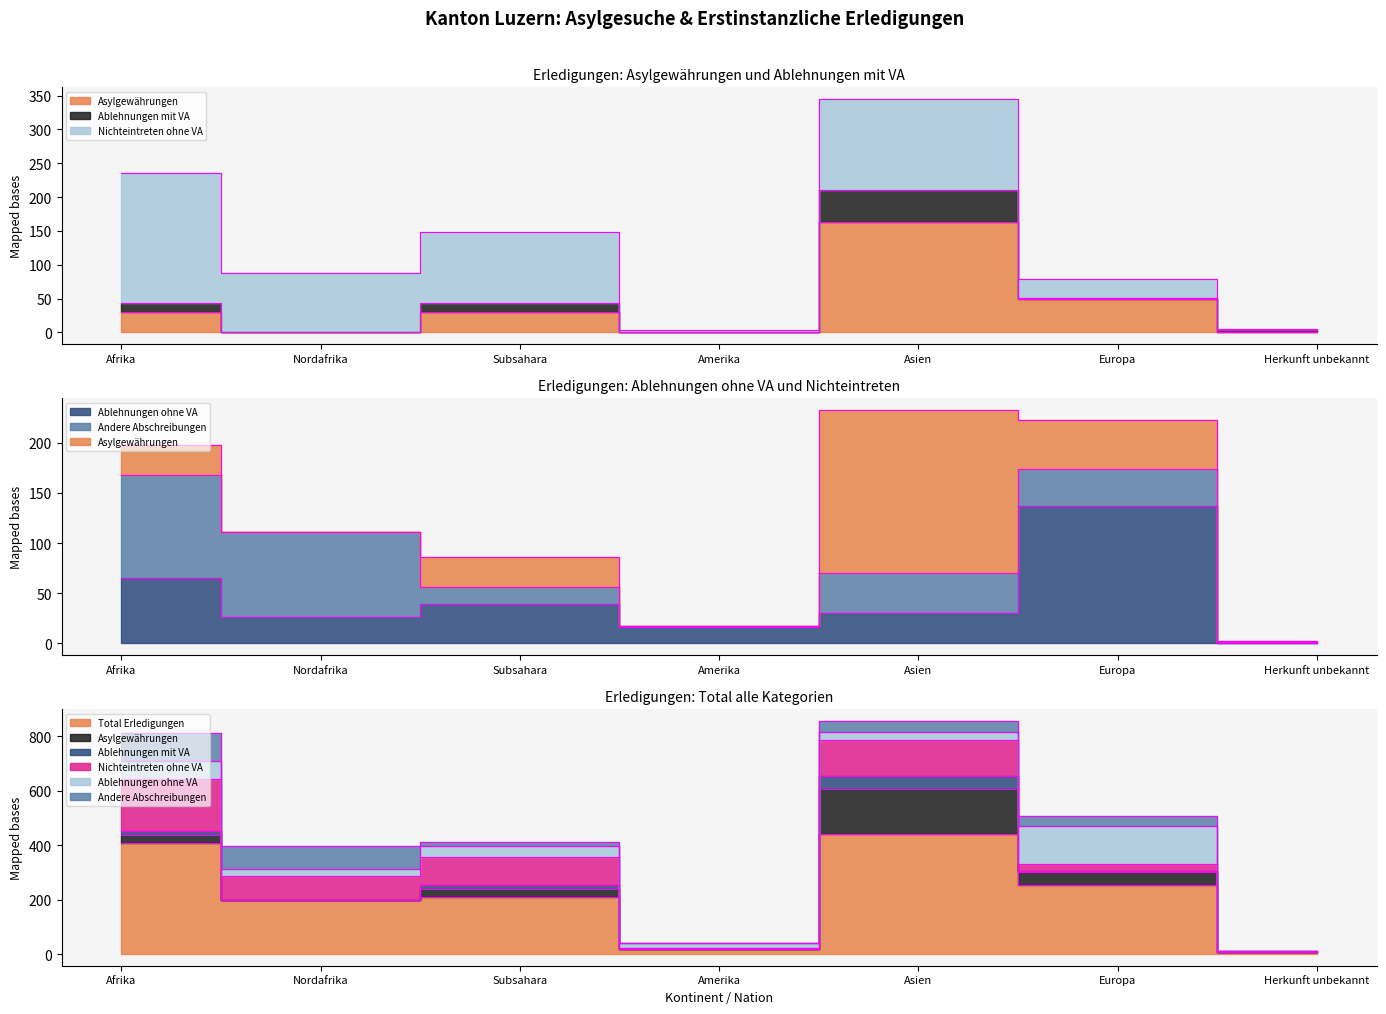

True or false: Ablehnungen ohne VA and Asylgewährungen cross at least once.

True